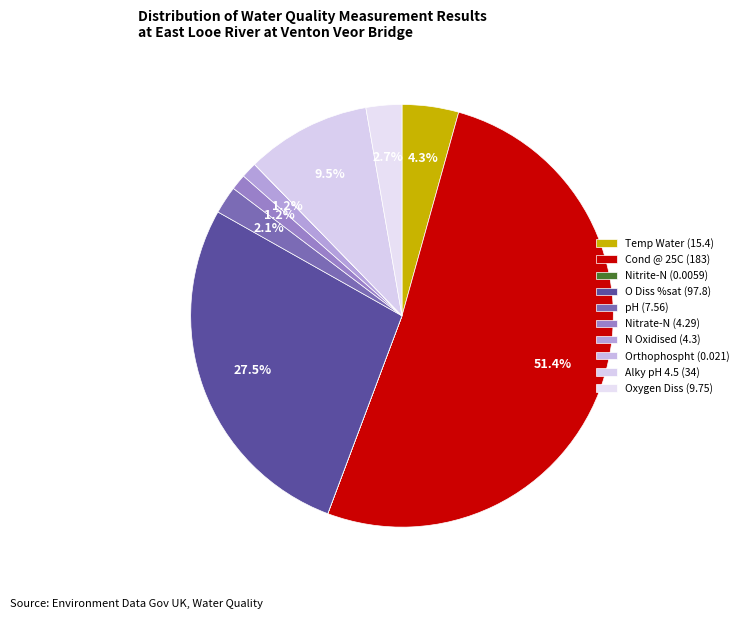

What is the ratio of the value at O Diss %sat to the value at Nitrate-N?

22.8